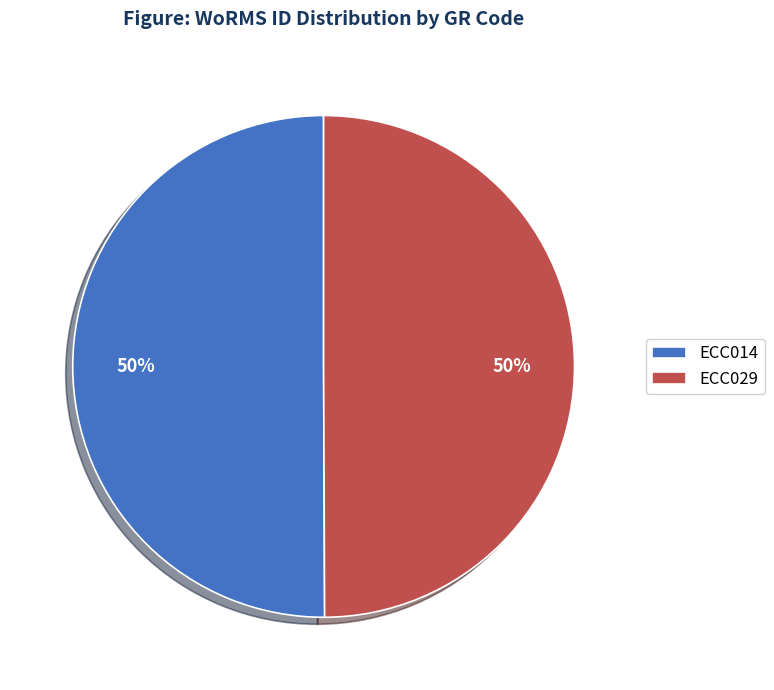

What is the ratio of the value at ECC029 to the value at ECC014?

1.0